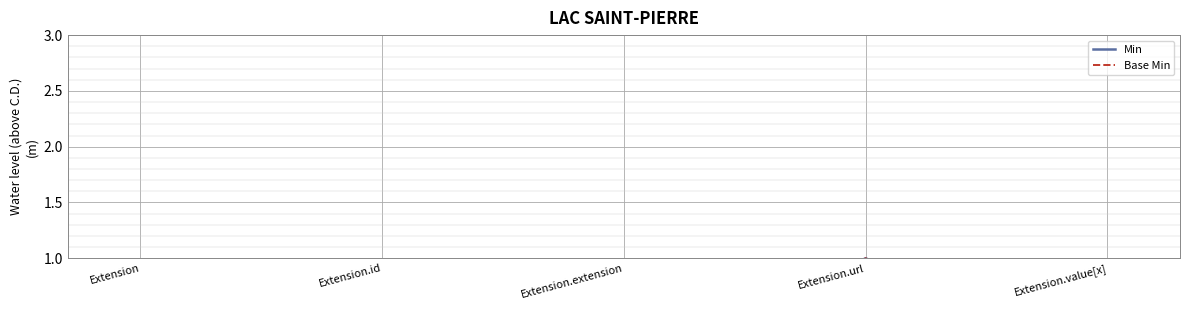

Between Extension and Extension.url, which series saw the biggest shift?

Min